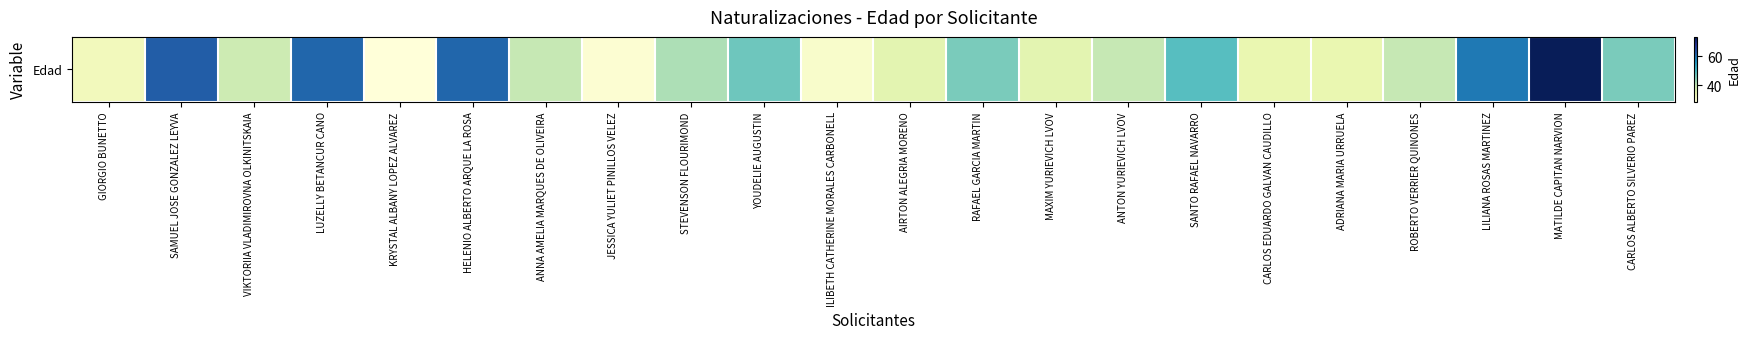

What is the sum of all values?

970